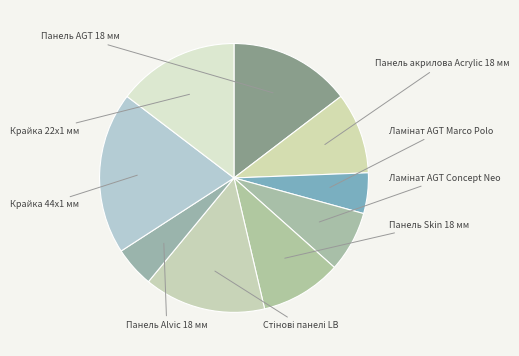

What percentage do Ламінат AGT Marco Polo and Крайка 22x1 мм together represent?

19.5%